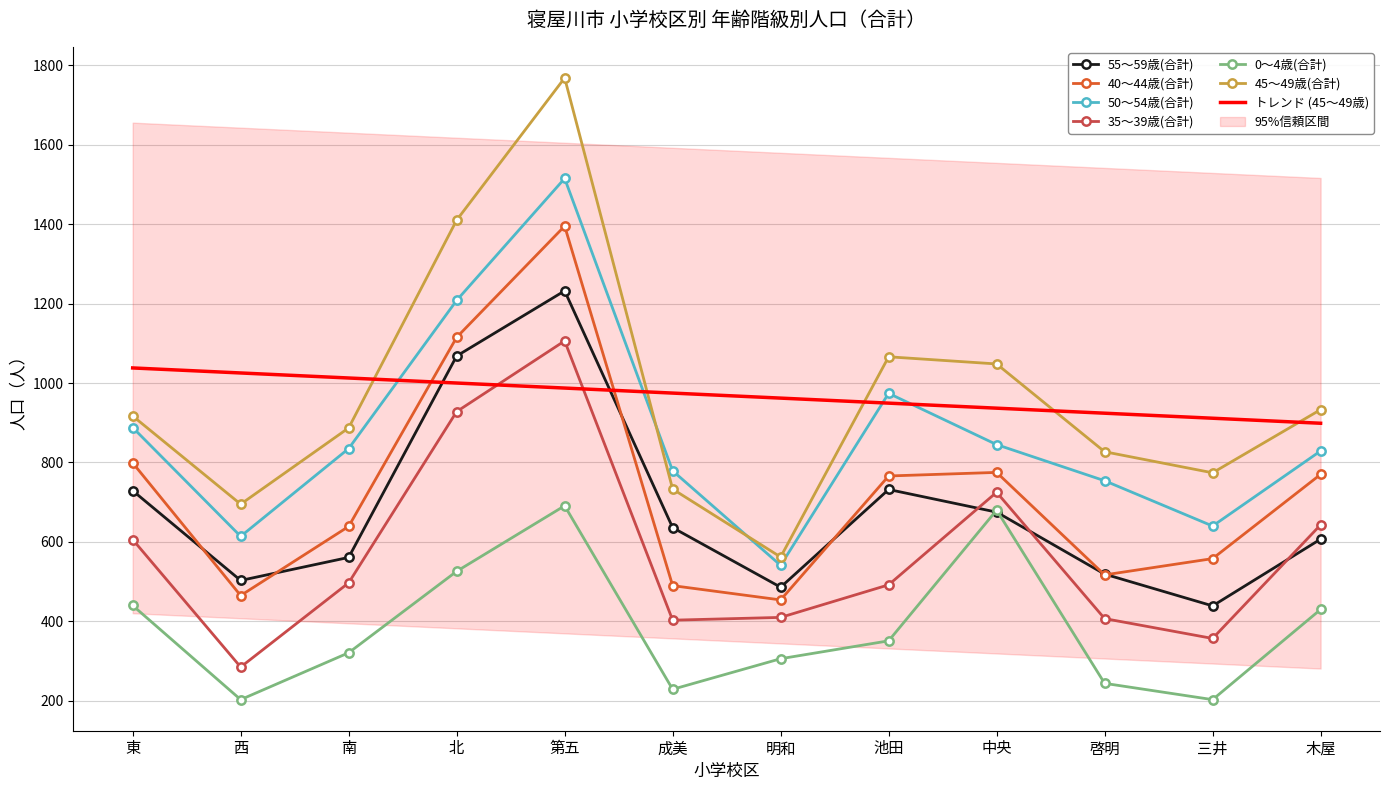

In 50～54歳(合計), how many points are higher than both neighbors (excluding endpoints)?

2